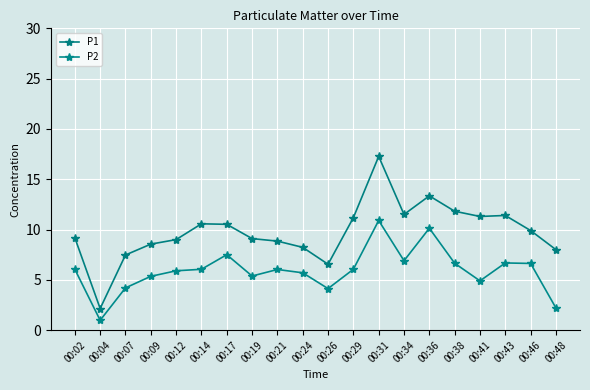

Rank the series by their average value, from lowest to highest.

P2, P1